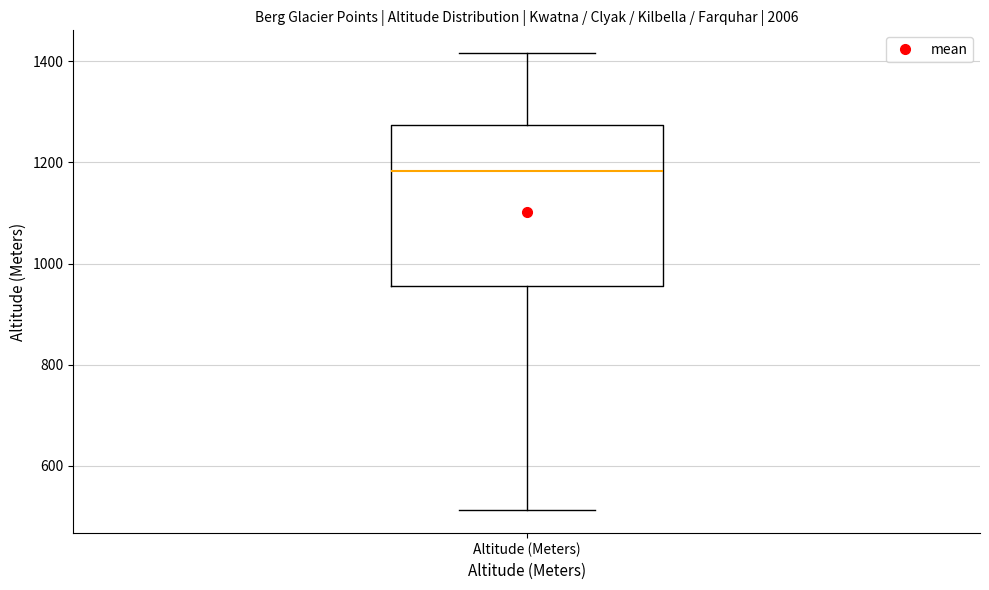

Read this box plot against the y-axis: the position of the median line, the range covered by the box, and the ends of both whiskers. The values are not printed on the chart, so give them approximately, as read against the axis.

median 1180, box 960 to 1280, whiskers 520 to 1420